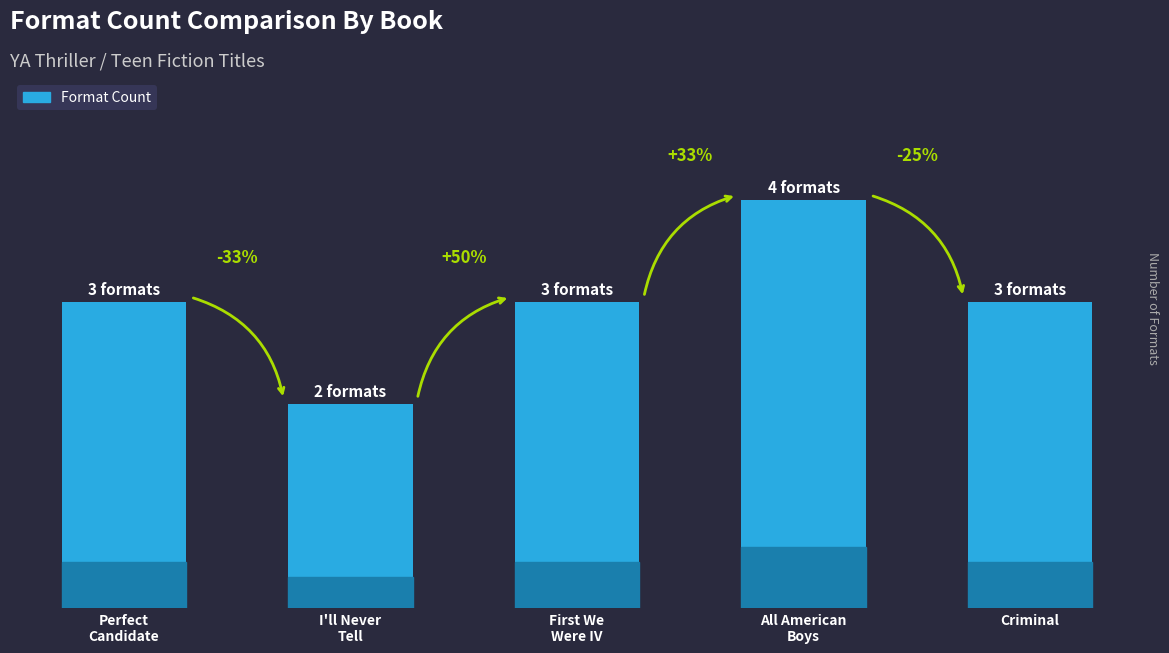

Where is the data nearest to the value 3?

Perfect
Candidate